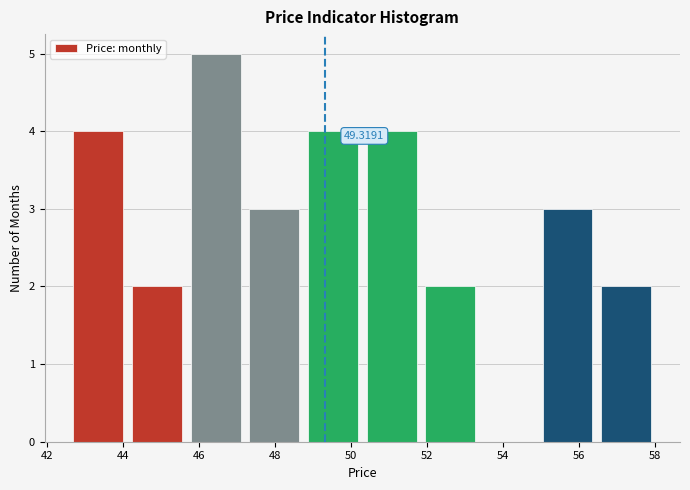

Over which range of the x-axis is the bar tallest?

45.6 to 47.2